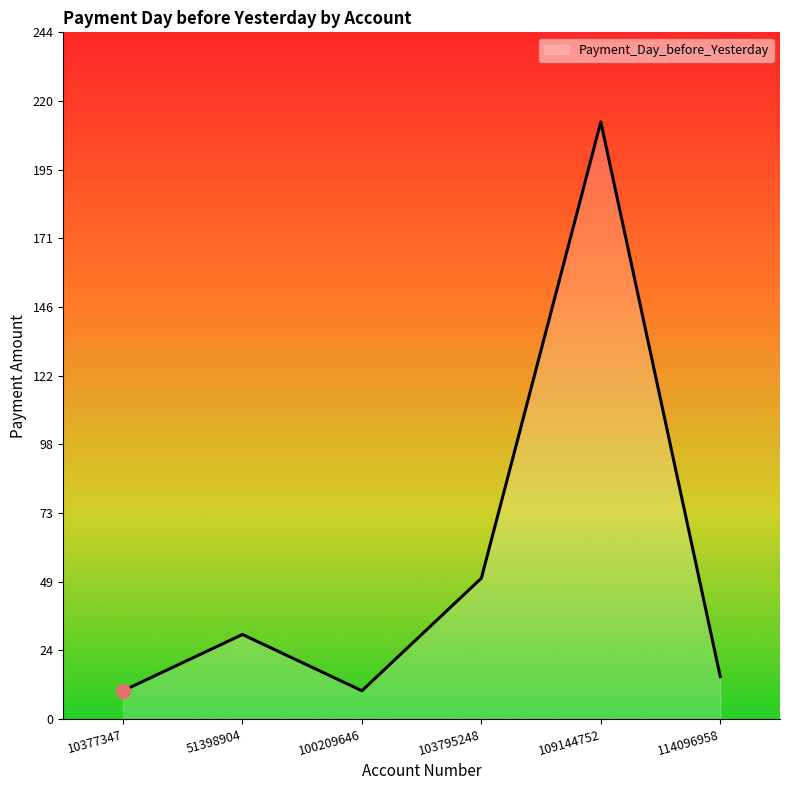

What is the difference between the values at 109144752 and 100209646?

202.2